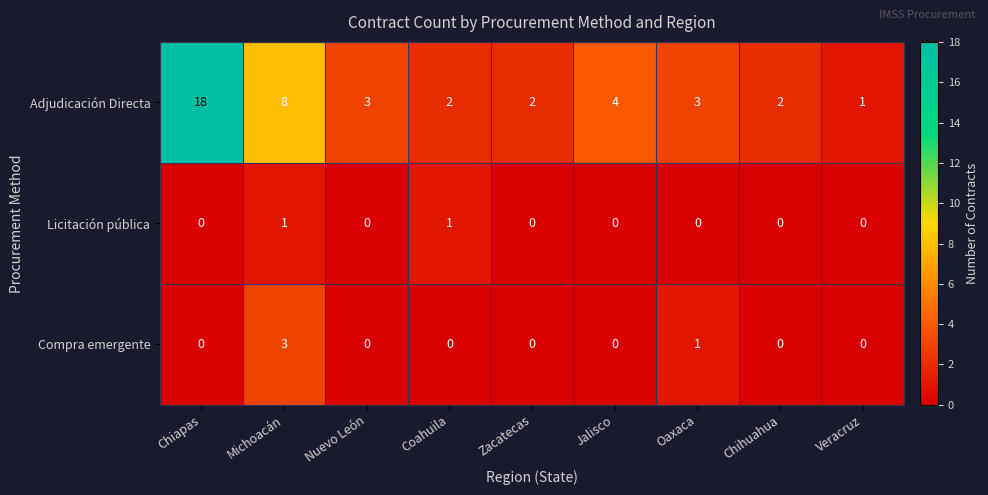

Reading left to right, list all the values displayed in this chart.

Adjudicación Directa: Chiapas=18	Michoacán=8	Nuevo León=3	Coahuila=2	Zacatecas=2	Jalisco=4	Oaxaca=3	Chihuahua=2	Veracruz=1
Licitación pública: Chiapas=0	Michoacán=1	Nuevo León=0	Coahuila=1	Zacatecas=0	Jalisco=0	Oaxaca=0	Chihuahua=0	Veracruz=0
Compra emergente: Chiapas=0	Michoacán=3	Nuevo León=0	Coahuila=0	Zacatecas=0	Jalisco=0	Oaxaca=1	Chihuahua=0	Veracruz=0